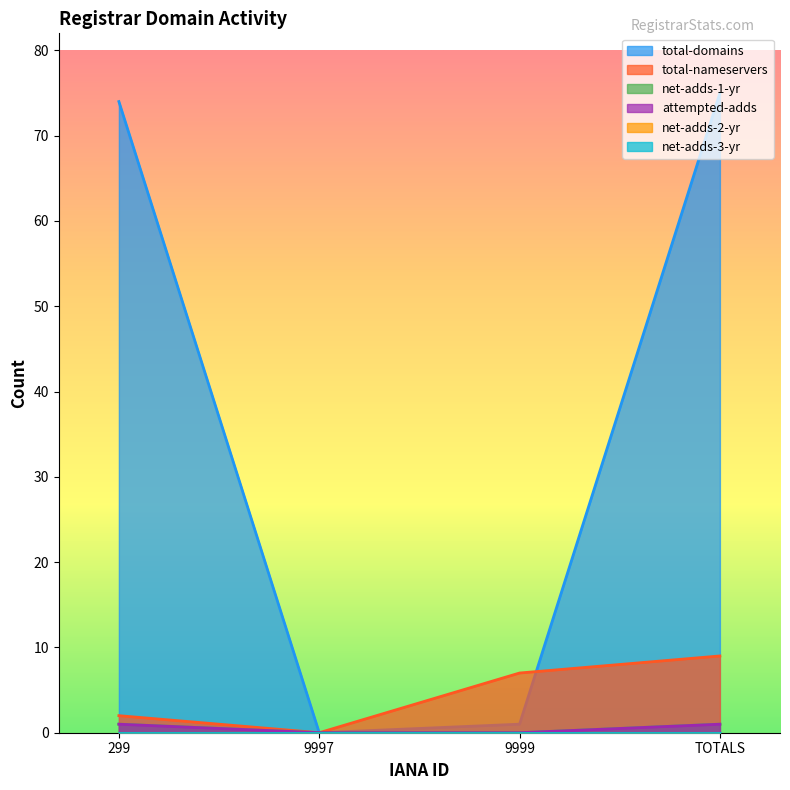

The total-nameservers series shows 0 at 9997. True or false?

True